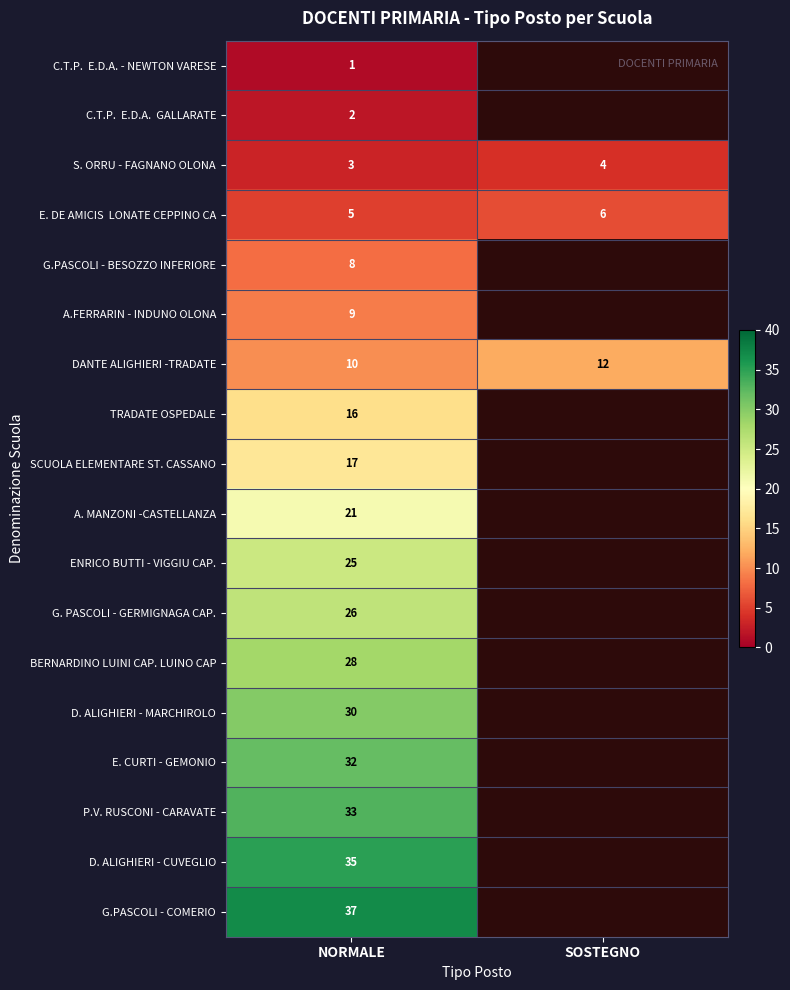

How many distinct data groups are displayed?

18